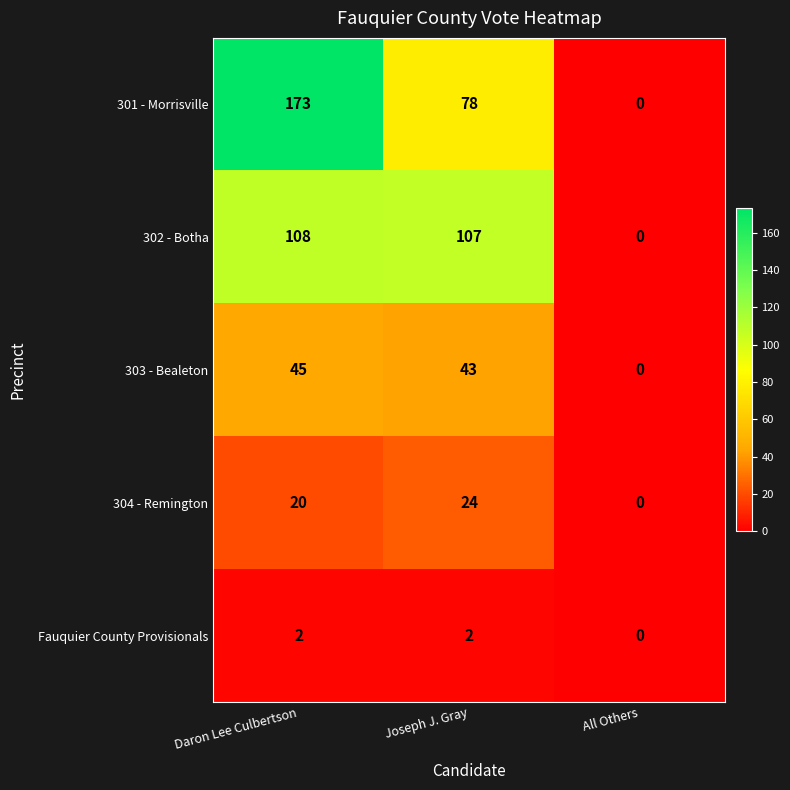

Which series has the largest total across all categories?

301 - Morrisville